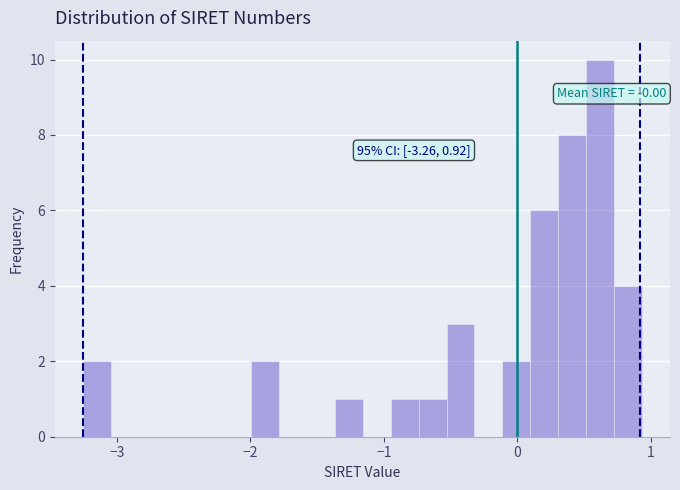

Around what value on the x-axis is the tallest bar? Give the approximate position of its centre, as read against the axis.

0.6